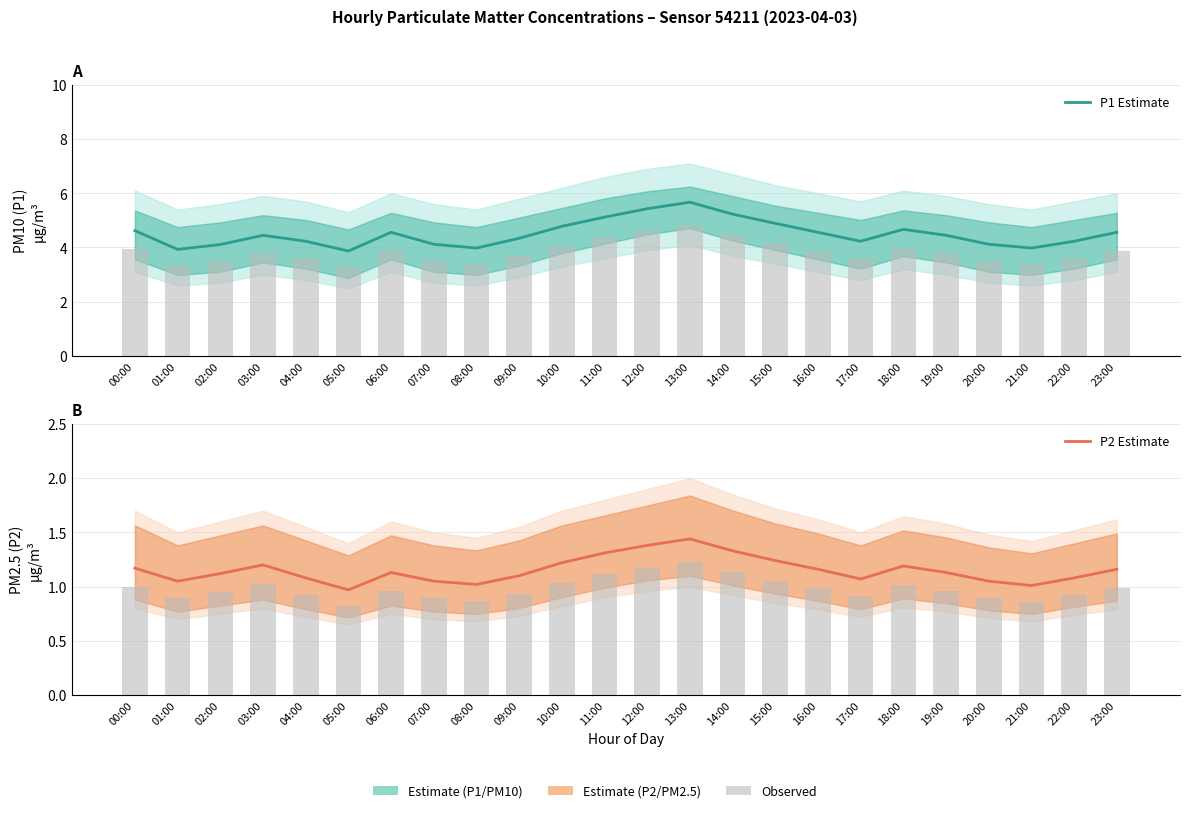

What is the difference between the P1 Estimate values at 02:00 and 18:00?

0.6